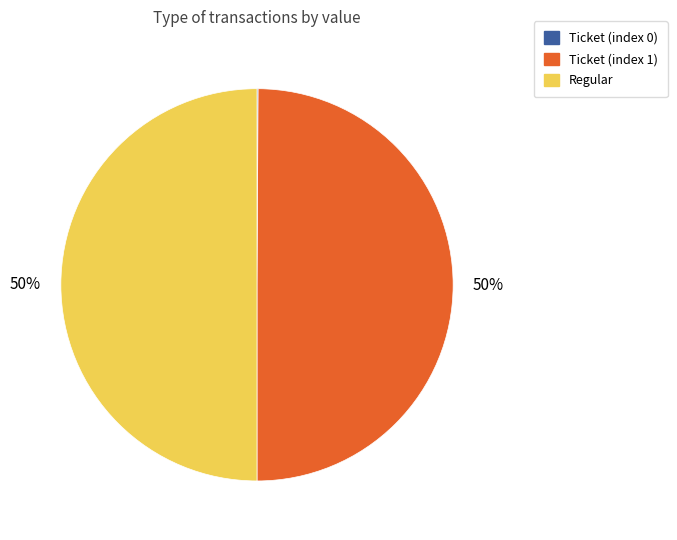

To the nearest percent, what portion does Regular represent?

50%